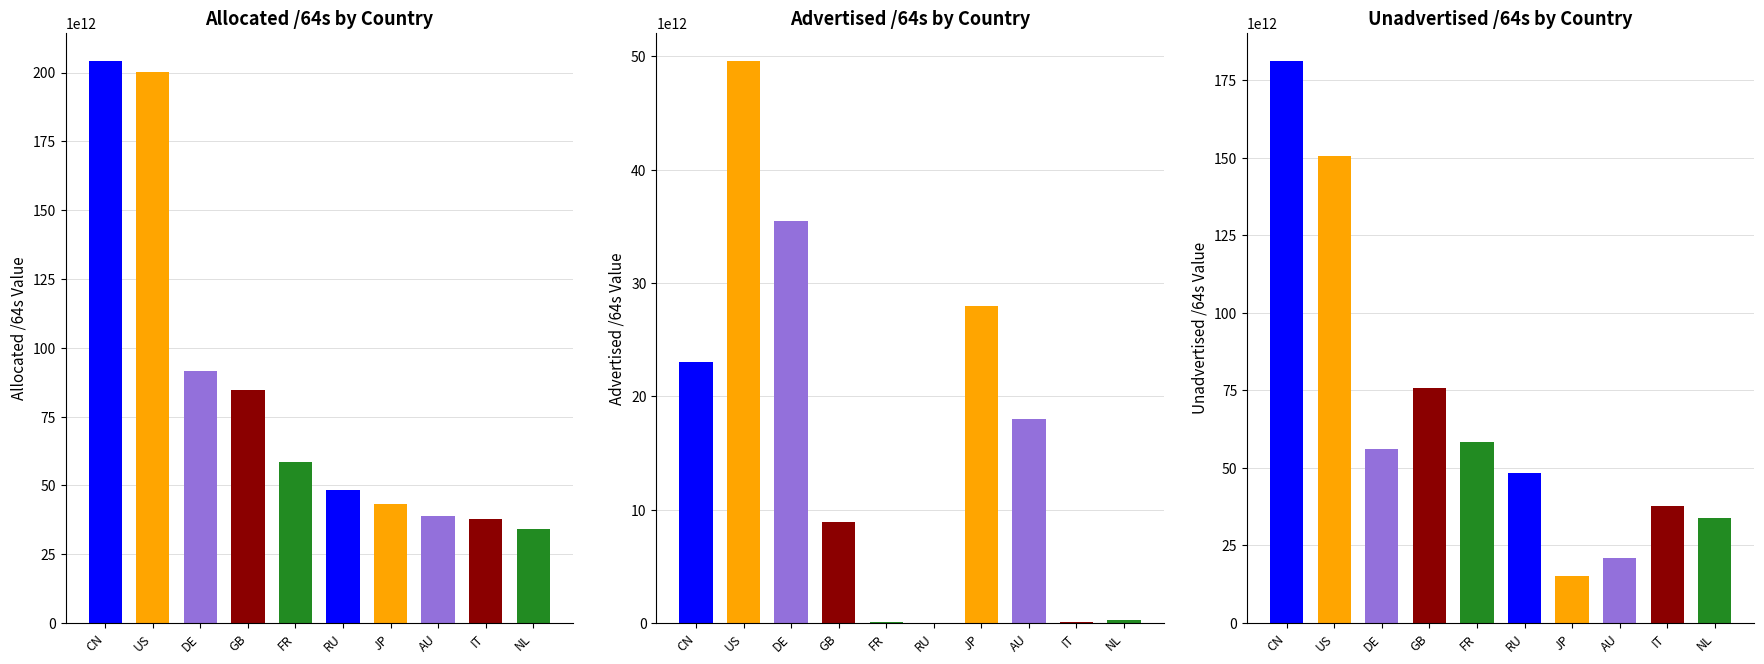

Does the chart contain stacked bars?

No